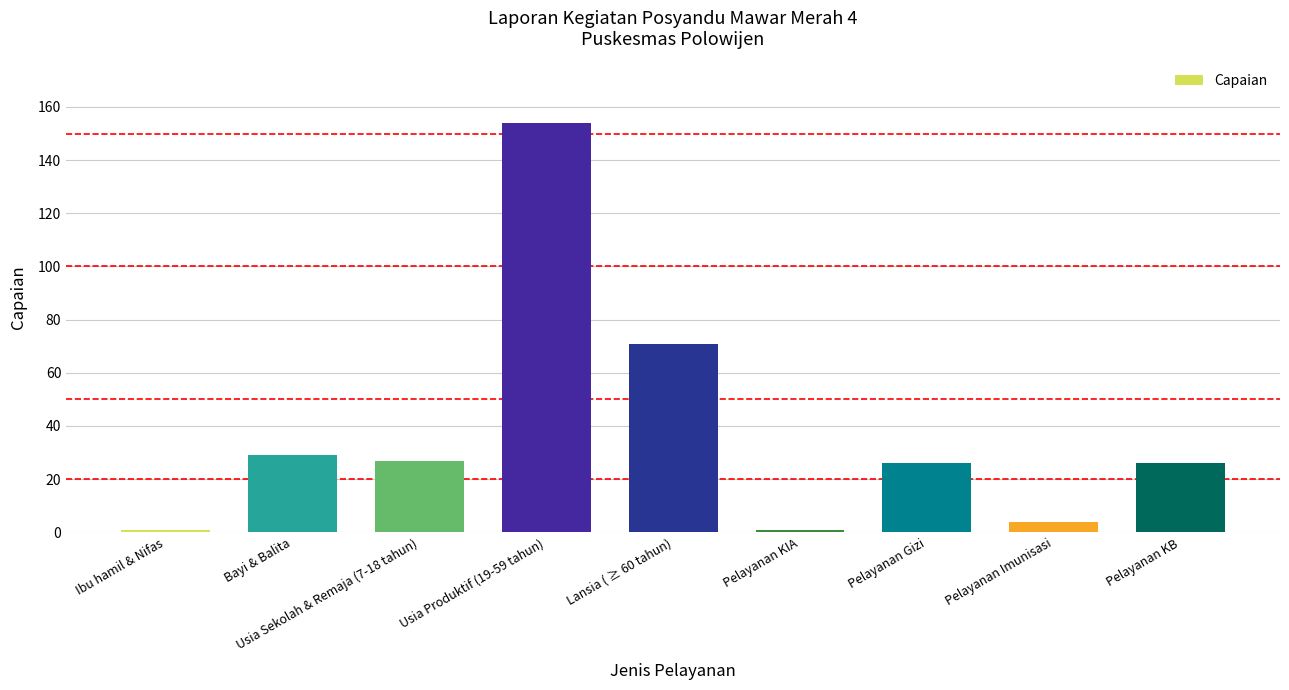

What is the difference between the maximum and minimum values?

153